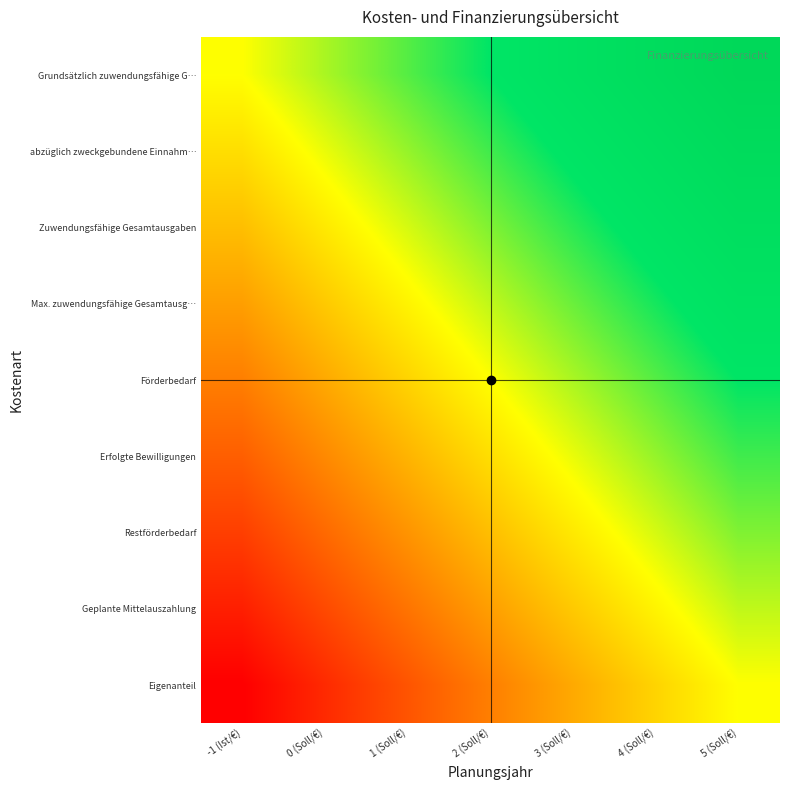

Count the number of categories in the chart.

7